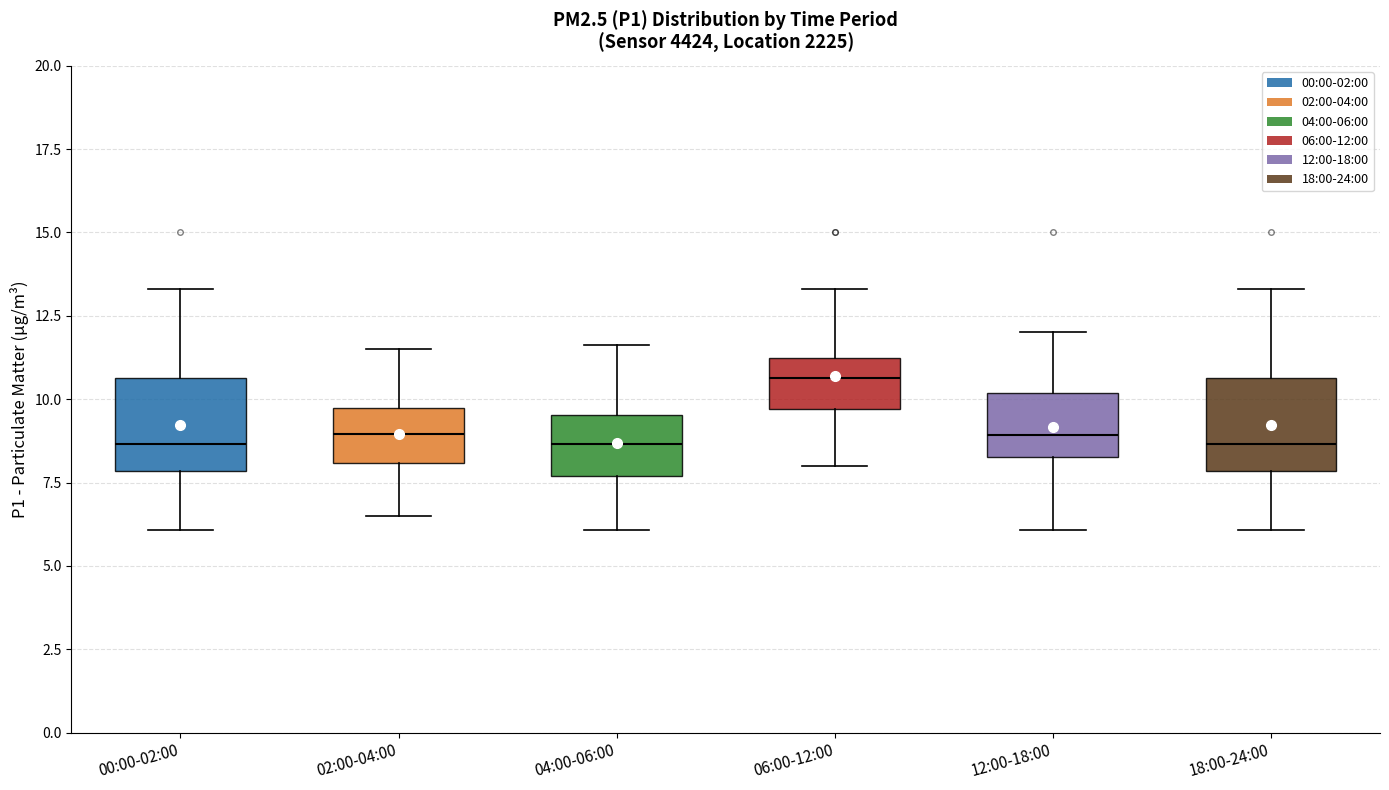

Reading left to right, read every box against the y-axis: the position of its median line, the range the box covers, and the ends of its whiskers. The values are not printed on the chart, so give them approximately, as read against the axis.

00:00-02:00: median 8.5, box 8.0 to 10.5, whiskers 6.0 to 13.5
02:00-04:00: median 9.0, box 8.0 to 9.5, whiskers 6.5 to 11.5
04:00-06:00: median 8.5, box 7.5 to 9.5, whiskers 6.0 to 11.5
06:00-12:00: median 10.5, box 9.5 to 11.0, whiskers 8.0 to 13.5
12:00-18:00: median 9.0, box 8.5 to 10.0, whiskers 6.0 to 12.0
18:00-24:00: median 8.5, box 8.0 to 10.5, whiskers 6.0 to 13.5